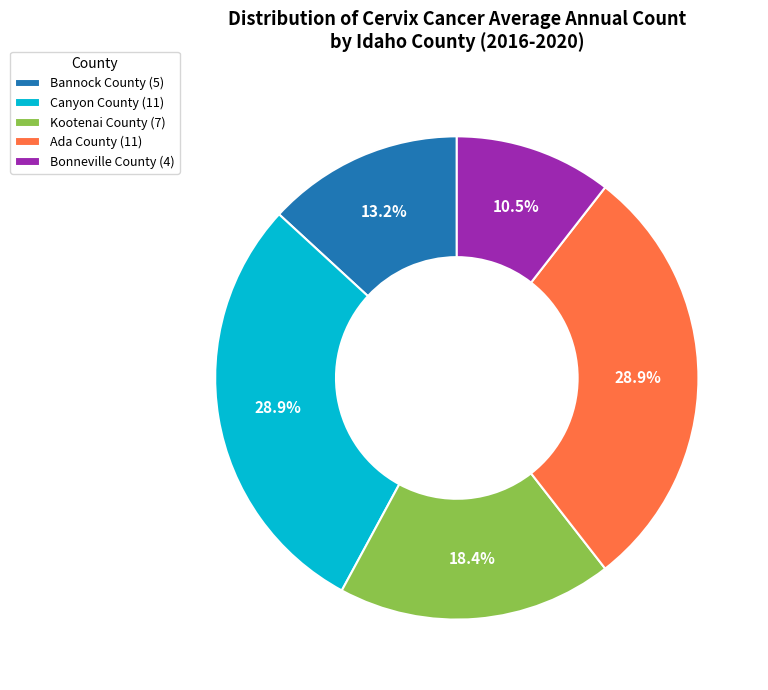

Between Ada County (11) and Kootenai County (7), which is larger?

Ada County (11)